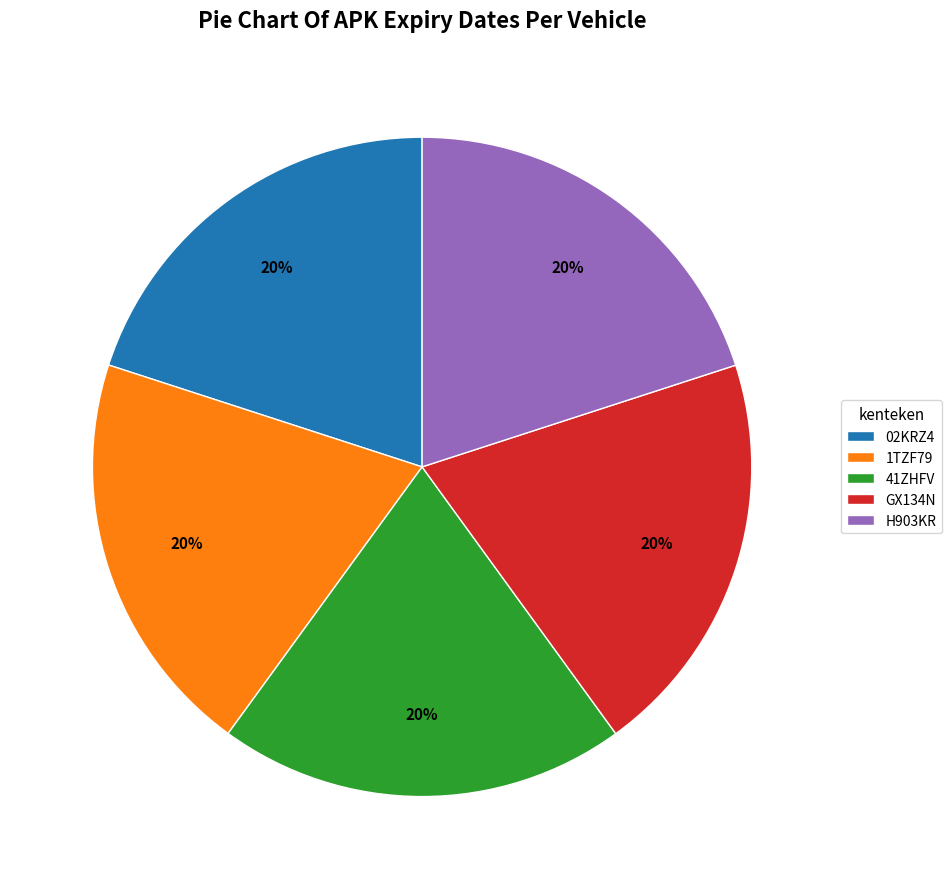

True or false: 1TZF79 accounts for 33% of the total.

False